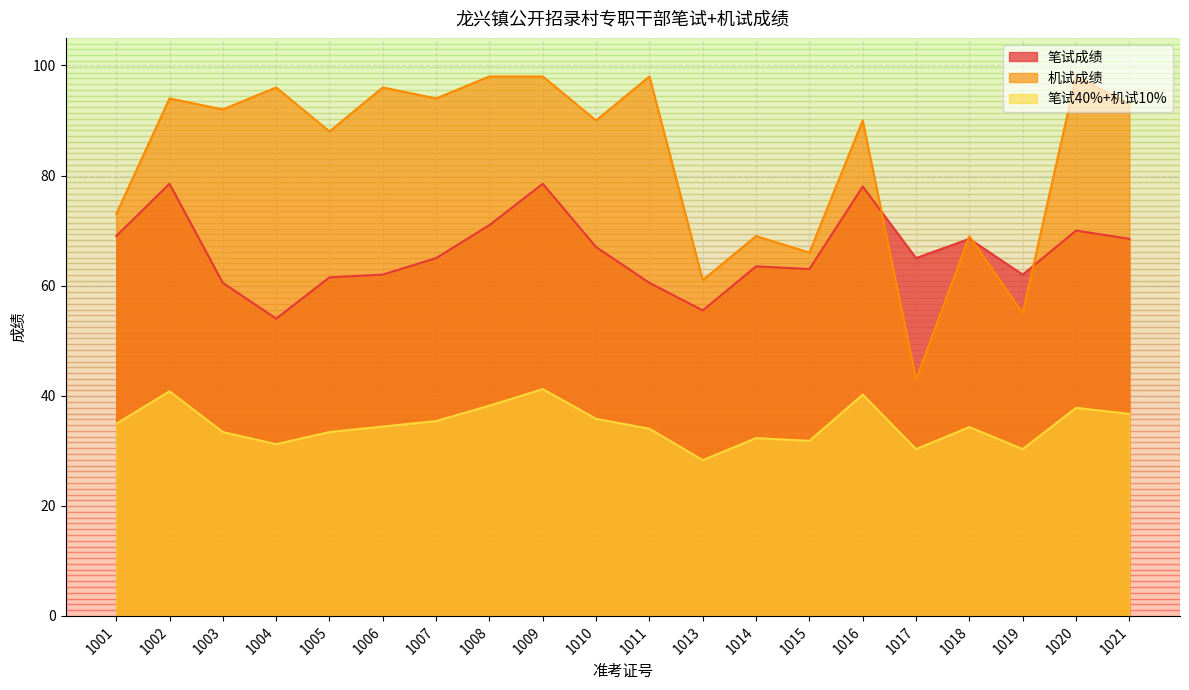

Which series has the widest spread of values?

机试成绩